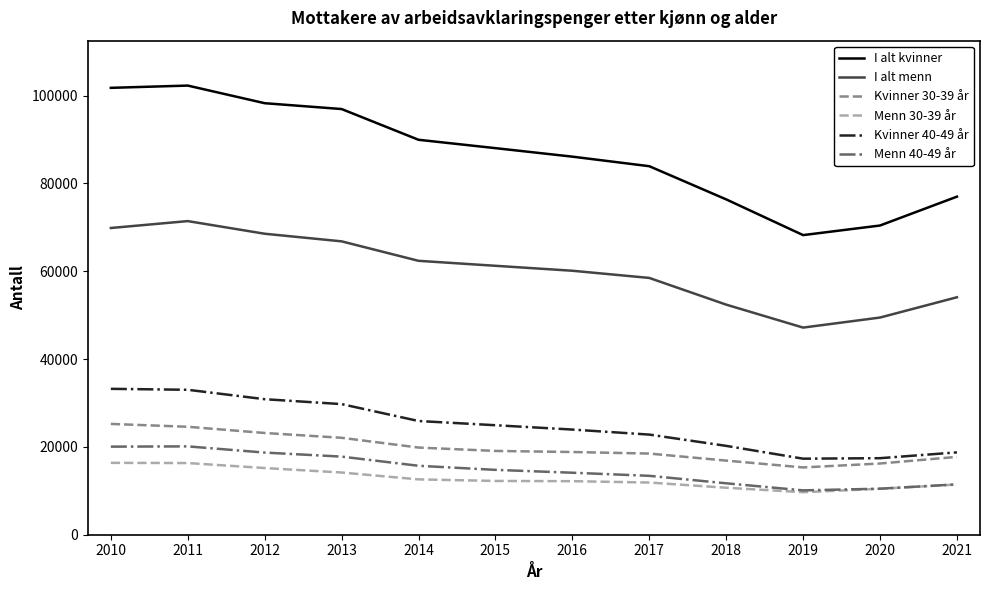

The value of Kvinner 30-39 år at 2015 is 33336. True or false?

False